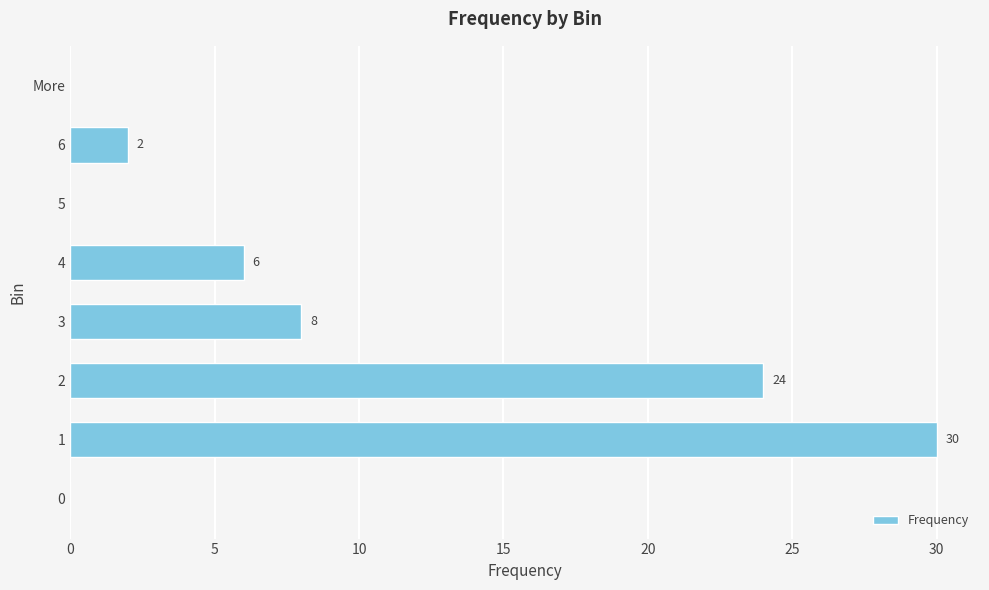

The value at 5 is -12. True or false?

False